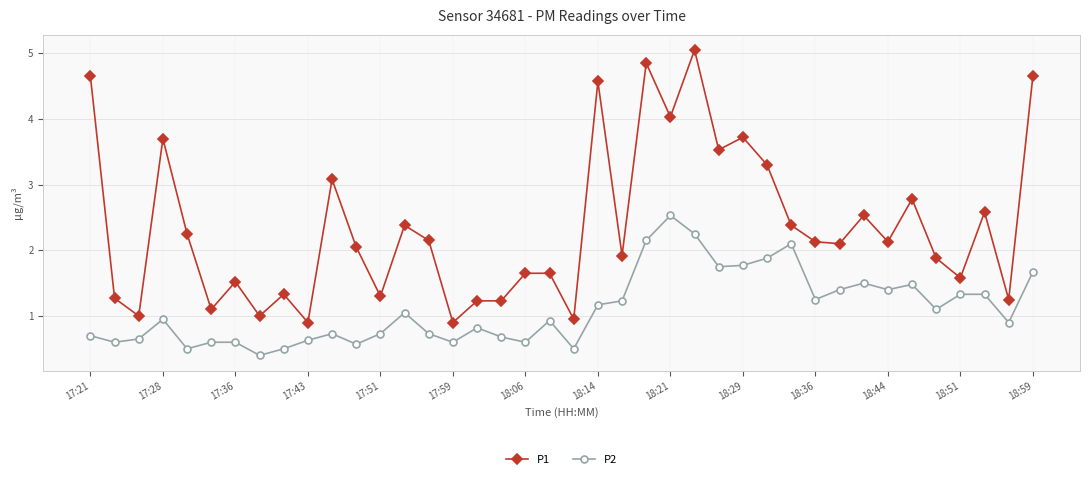

Which series has the largest range (max minus min)?

P1